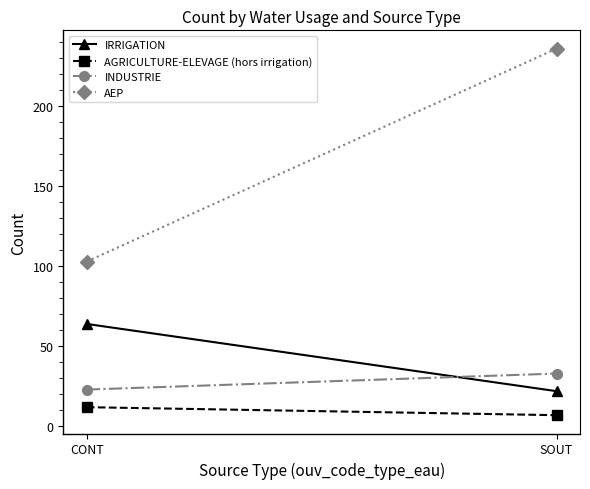

What is the difference between the IRRIGATION values at SOUT and CONT?

42